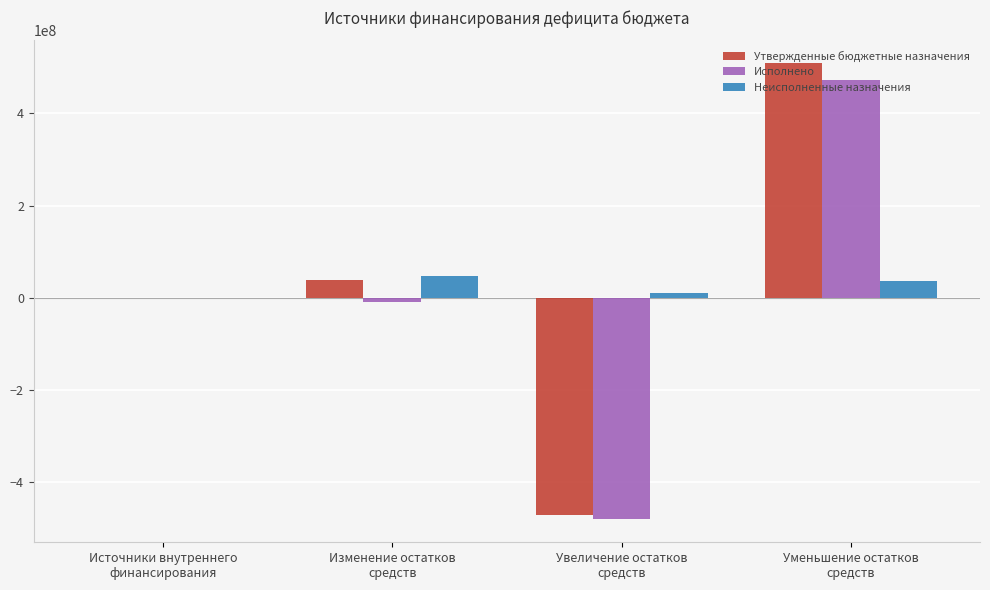

Are the bars horizontal?

No